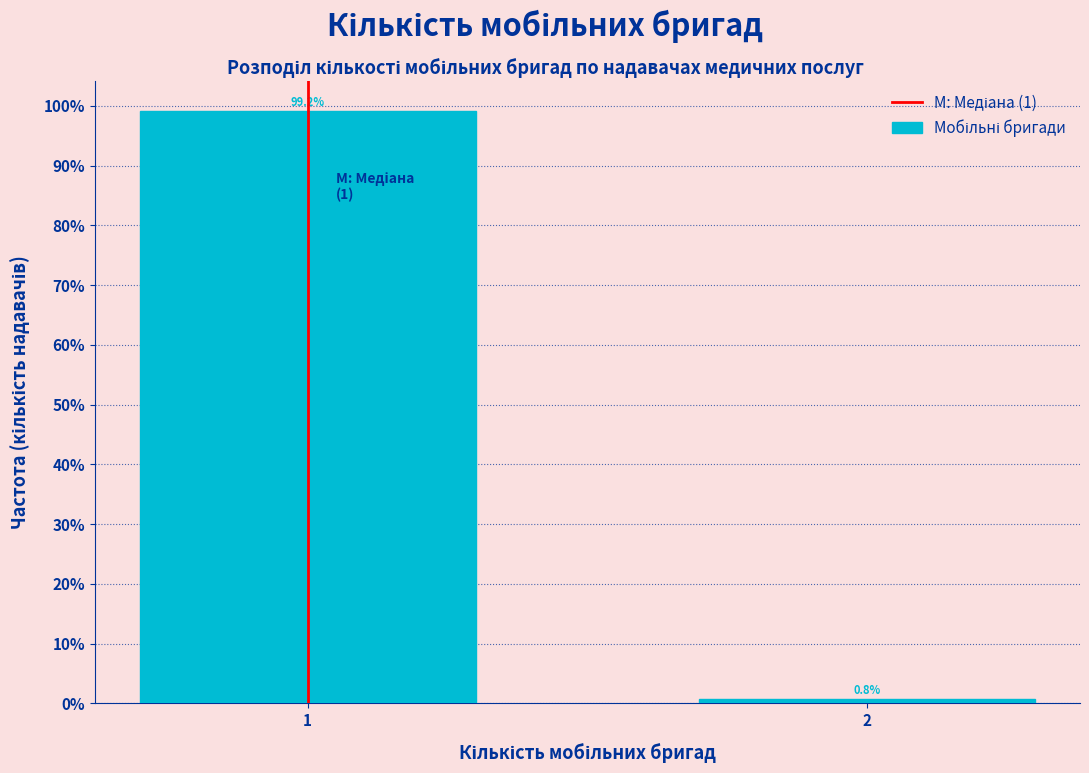

Reading left to right, extract all data points from this chart.

99.2	0.8